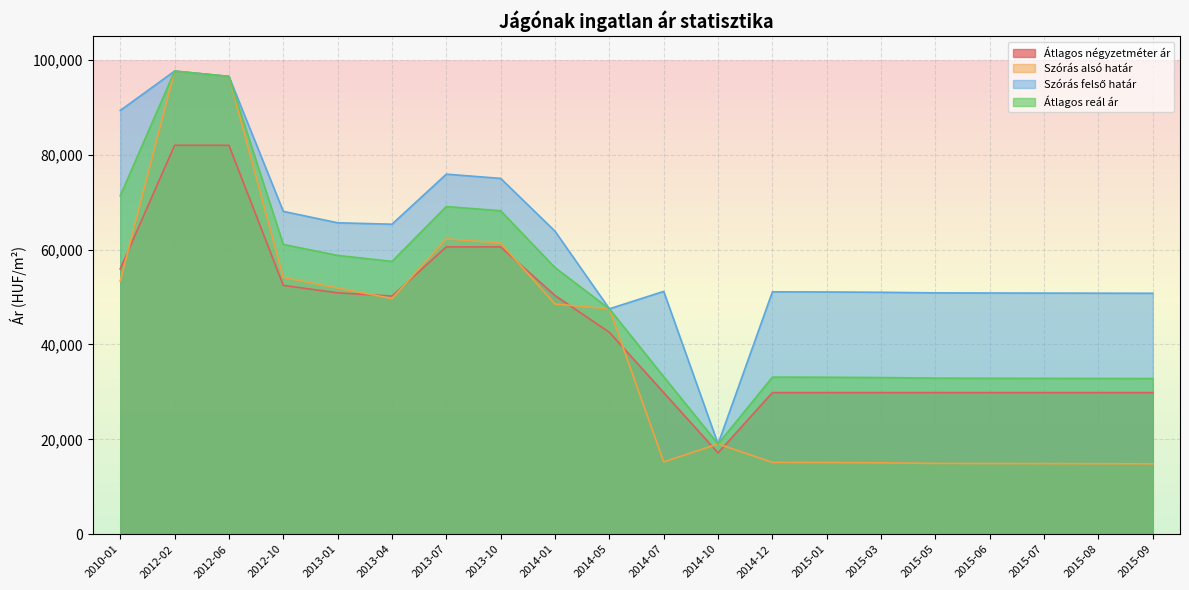

Reading right to left, list all the values displayed in this chart.

Átlagos négyzetméter ár: 2015-09=29849	2015-08=29849	2015-07=29849	2015-06=29849	2015-05=29849	2015-03=29849	2015-01=29849	2014-12=29849	2014-10=17142	2014-07=29849	2014-05=42556	2014-01=50312	2013-10=60560	2013-07=60560	2013-04=50199	2013-01=50876	2012-10=52447	2012-06=81967	2012-02=81967	2010-01=55908
Szórás alsó határ: 2015-09=14840	2015-08=14860	2015-07=14880	2015-06=14900	2015-05=14927	2015-03=15050	2015-01=15117	2014-12=15142	2014-10=19020	2014-07=15241	2014-05=47505	2014-01=48519	2013-10=61349	2013-07=62245	2013-04=49671	2013-01=51890	2012-10=54102	2012-06=96489	2012-02=97606	2010-01=53366
Szórás felső határ: 2015-09=50780	2015-08=50800	2015-07=50820	2015-06=50840	2015-05=50867	2015-03=50990	2015-01=51057	2014-12=51082	2014-10=19020	2014-07=51181	2014-05=47505	2014-01=63863	2013-10=74991	2013-07=75887	2013-04=65333	2013-01=65638	2012-10=68044	2012-06=96489	2012-02=97606	2010-01=89306
Átlagos reál ár: 2015-09=32810	2015-08=32830	2015-07=32850	2015-06=32870	2015-05=32897	2015-03=33020	2015-01=33087	2014-12=33112	2014-10=19020	2014-07=33211	2014-05=47505	2014-01=56191	2013-10=68170	2013-07=69066	2013-04=57502	2013-01=58764	2012-10=61073	2012-06=96489	2012-02=97606	2010-01=71336